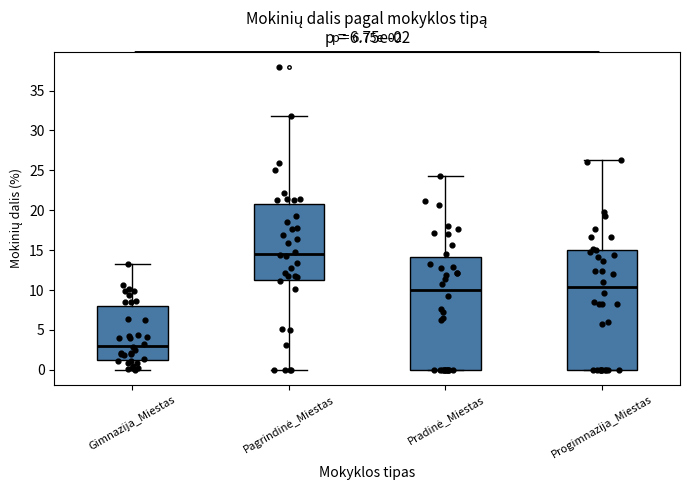

Which box's median line is the lowest?

Gimnazija_Miestas